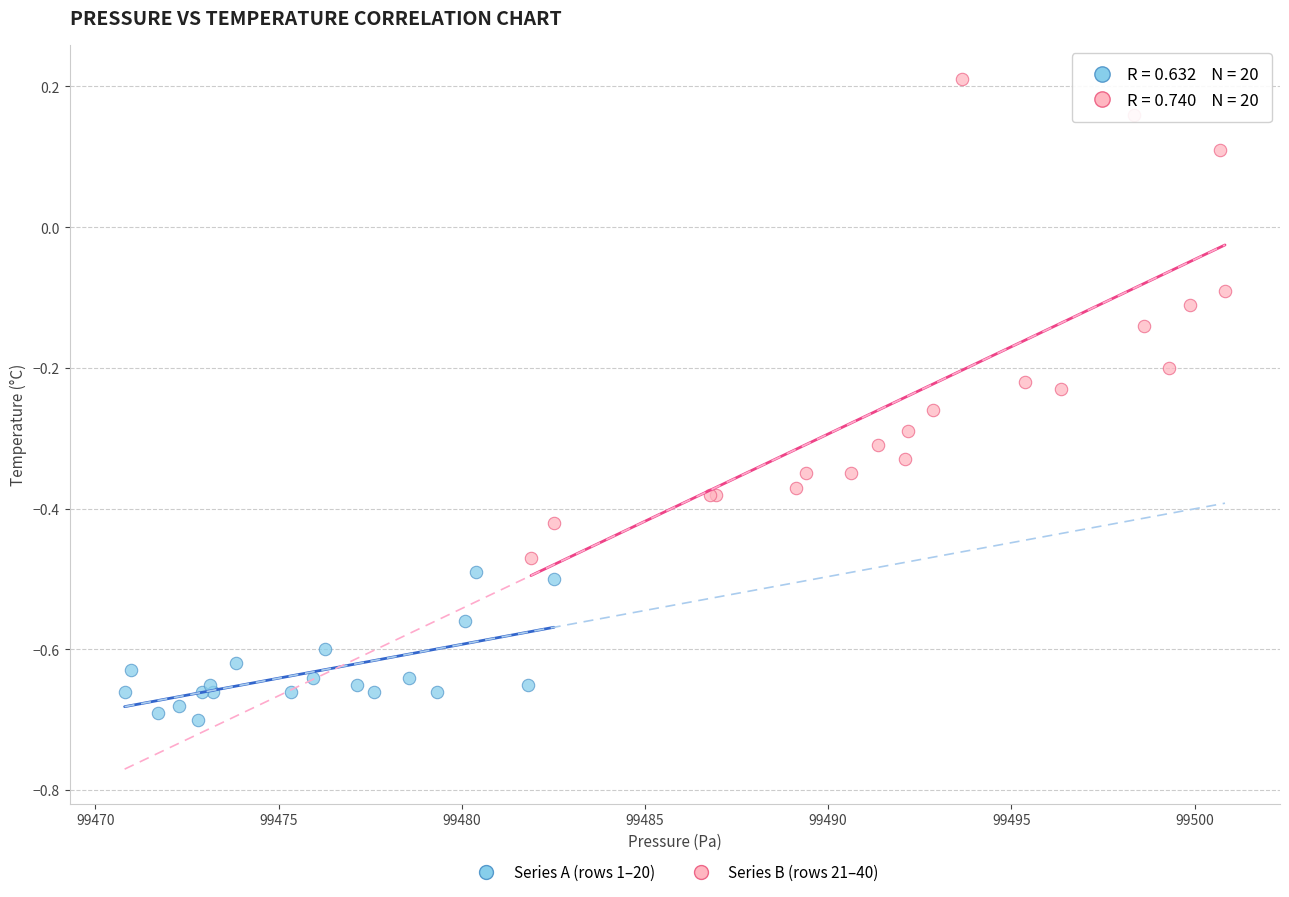

Which series contains the highest Y value?

Series B (rows 21–40)